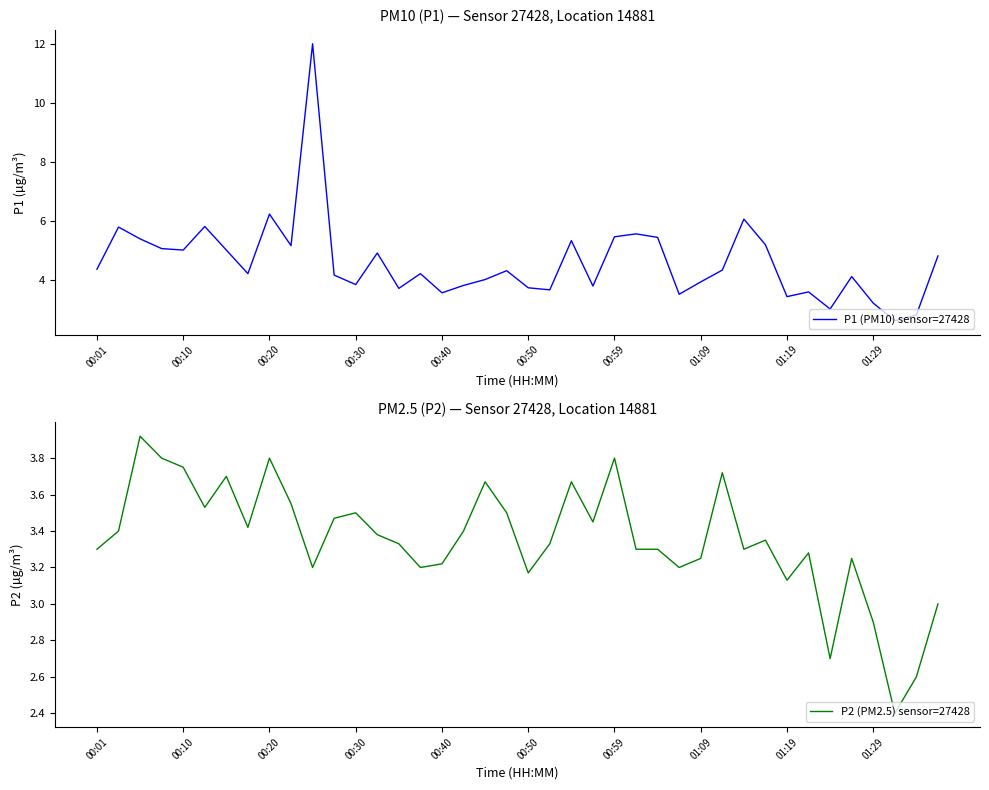

True or false: P1 (PM10) sensor=27428 has more than 1 points higher than both neighbors.

True